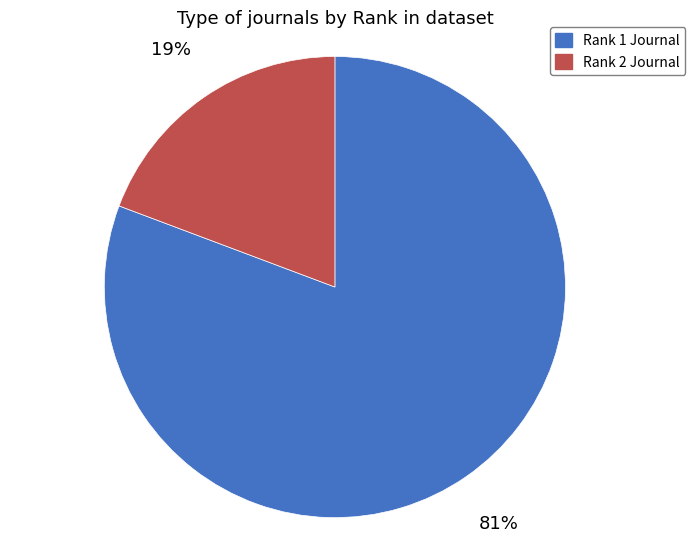

Is there any slice that represents more than half of the pie?

Yes